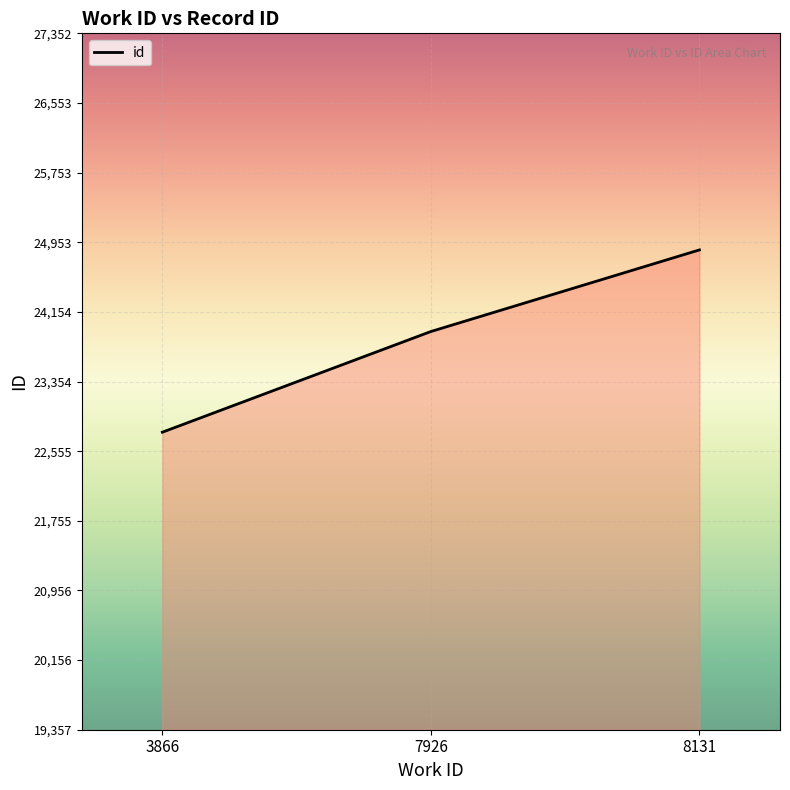

The value at 3866 is 22773. True or false?

True